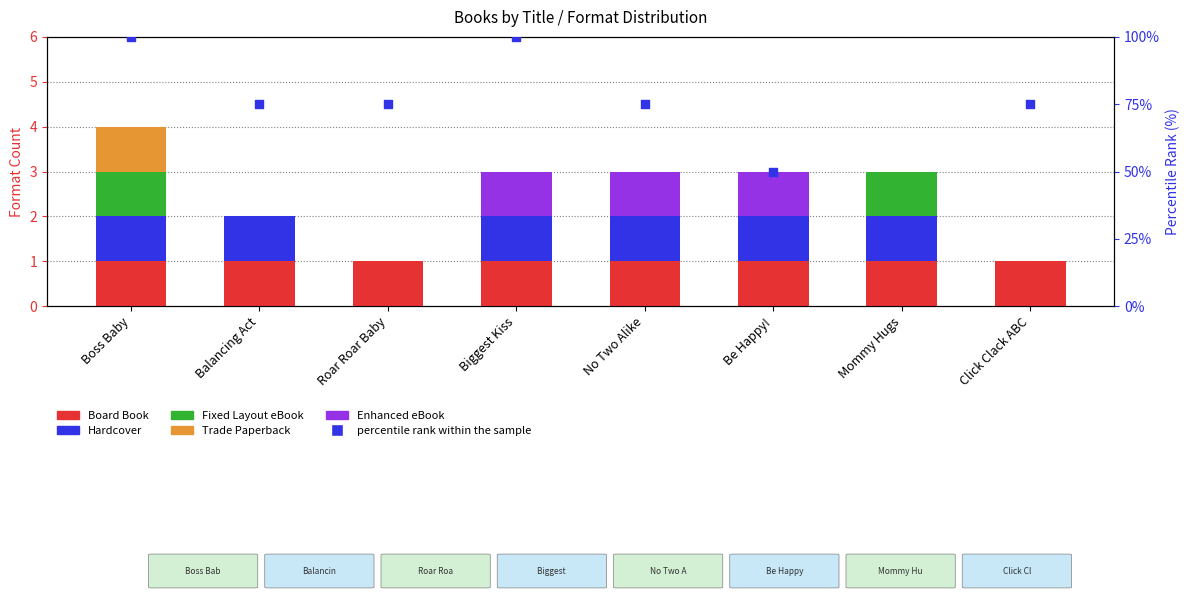

Which series reaches the maximum Y coordinate?

percentile rank within the sample